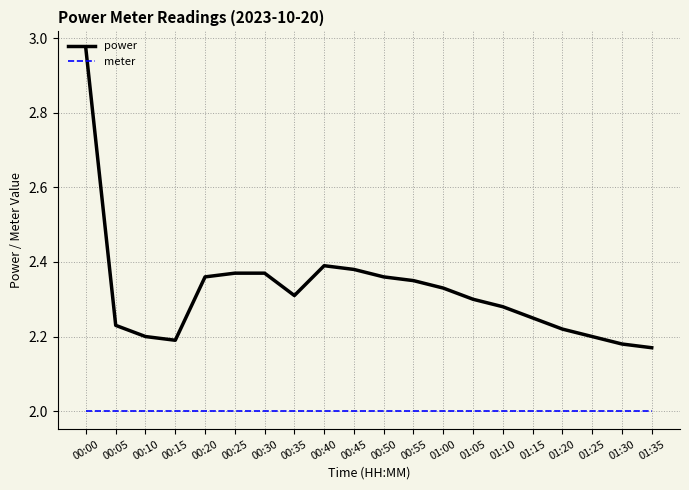

True or false: meter and power cross at least once.

False